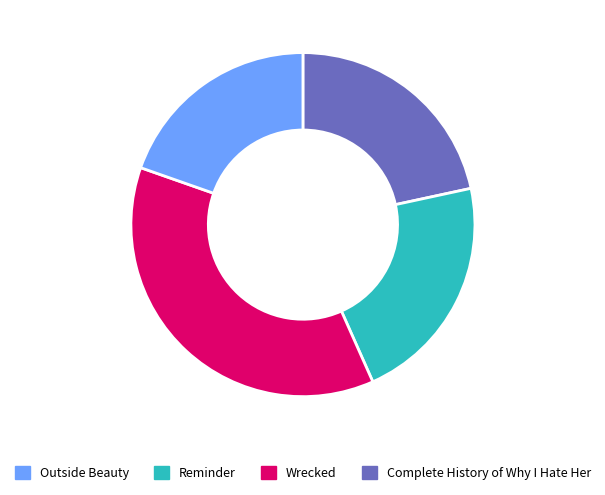

Does any single category account for the majority?

No